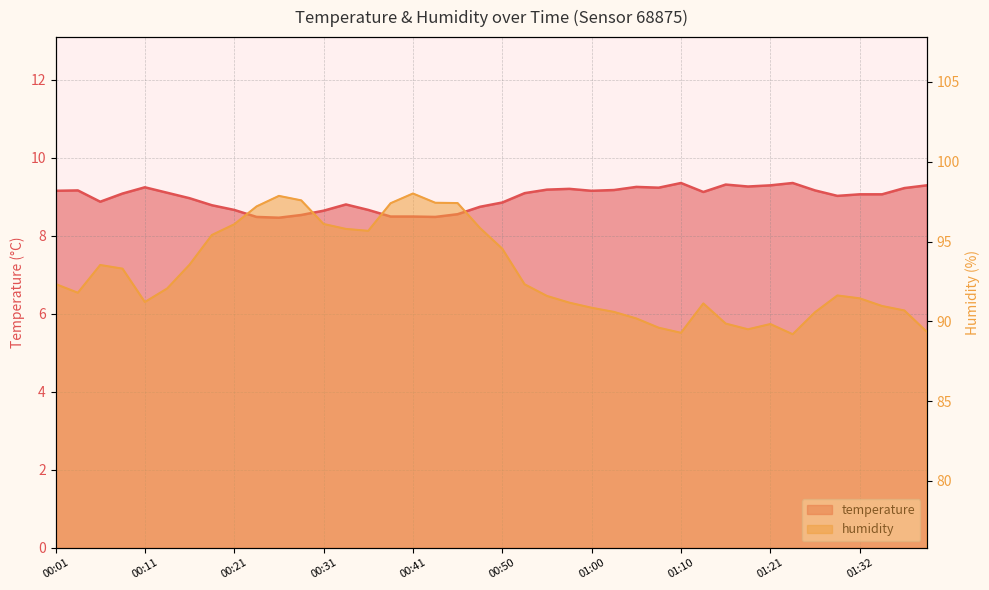

In temperature, how many points are higher than both neighbors (excluding endpoints)?

8